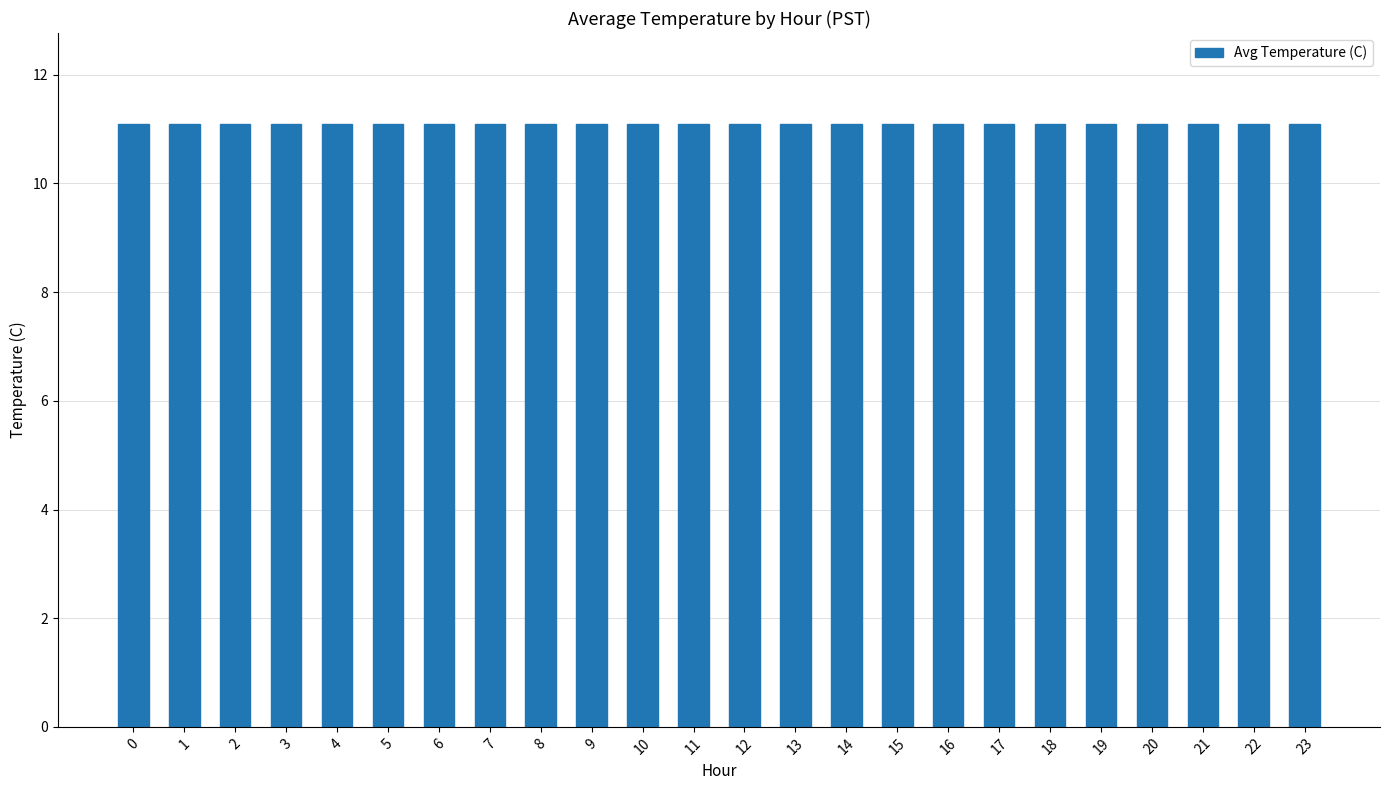

Reading left to right, extract all data points from this chart.

0=11.1	1=11.1	2=11.1	3=11.1	4=11.1	5=11.1	6=11.1	7=11.1	8=11.1	9=11.1	10=11.1	11=11.1	12=11.1	13=11.1	14=11.1	15=11.1	16=11.1	17=11.1	18=11.1	19=11.1	20=11.1	21=11.1	22=11.1	23=11.1